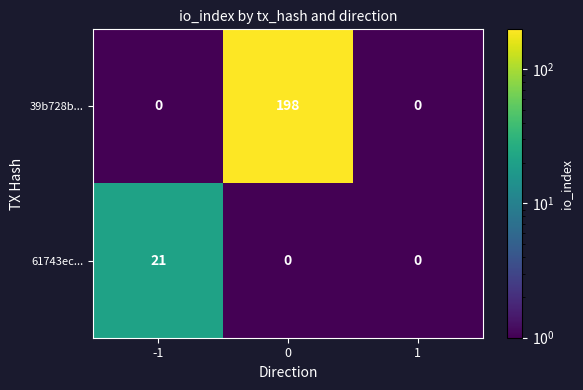

The 39b728b... series shows 0 at 1. True or false?

True